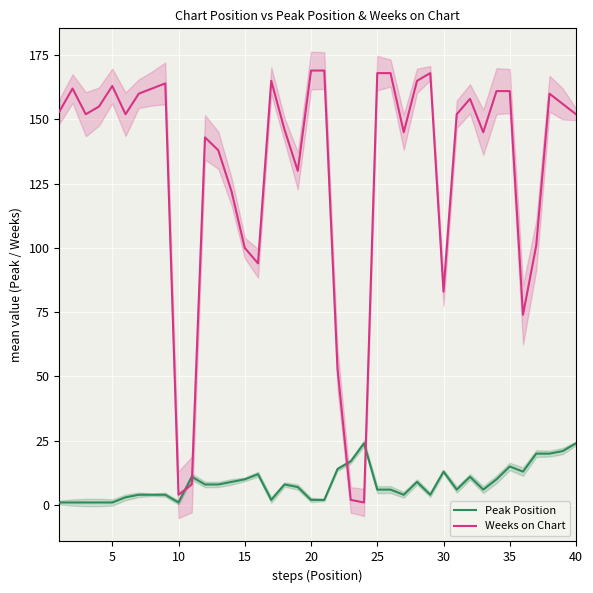

What is the highest value of the Peak Position series?

24